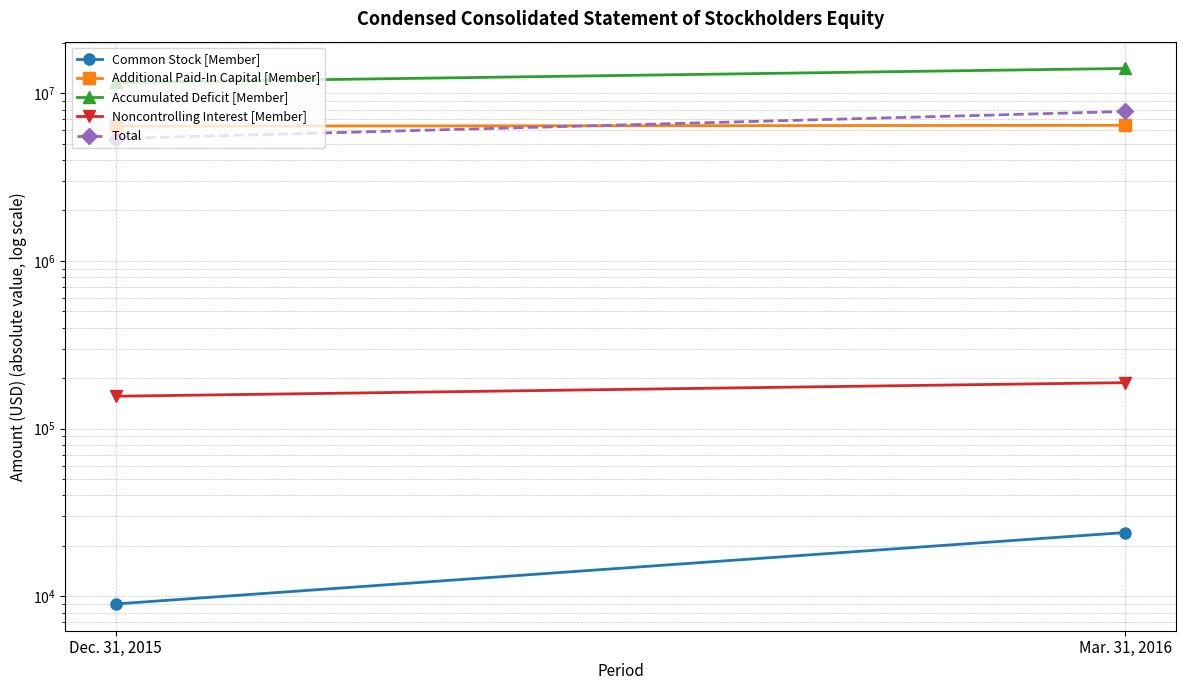

At which label is Accumulated Deficit [Member] closest to 12827500?

Dec. 31, 2015